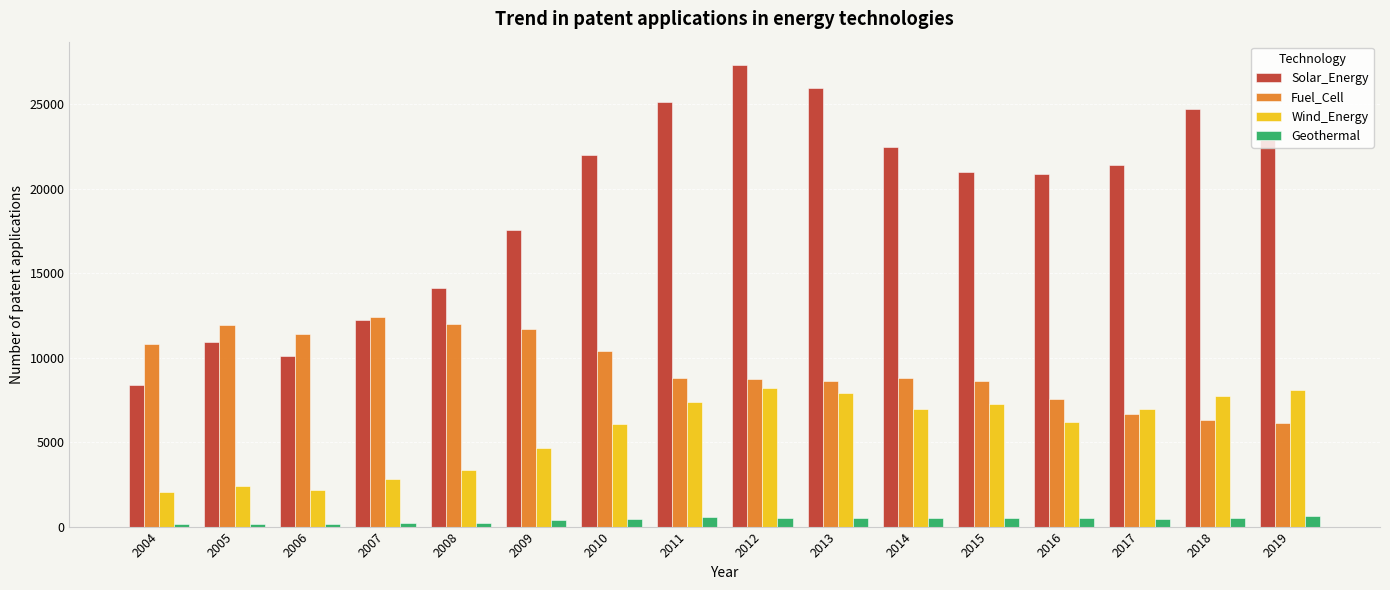

List the series in order of their peak value, highest first.

Solar_Energy, Fuel_Cell, Wind_Energy, Geothermal